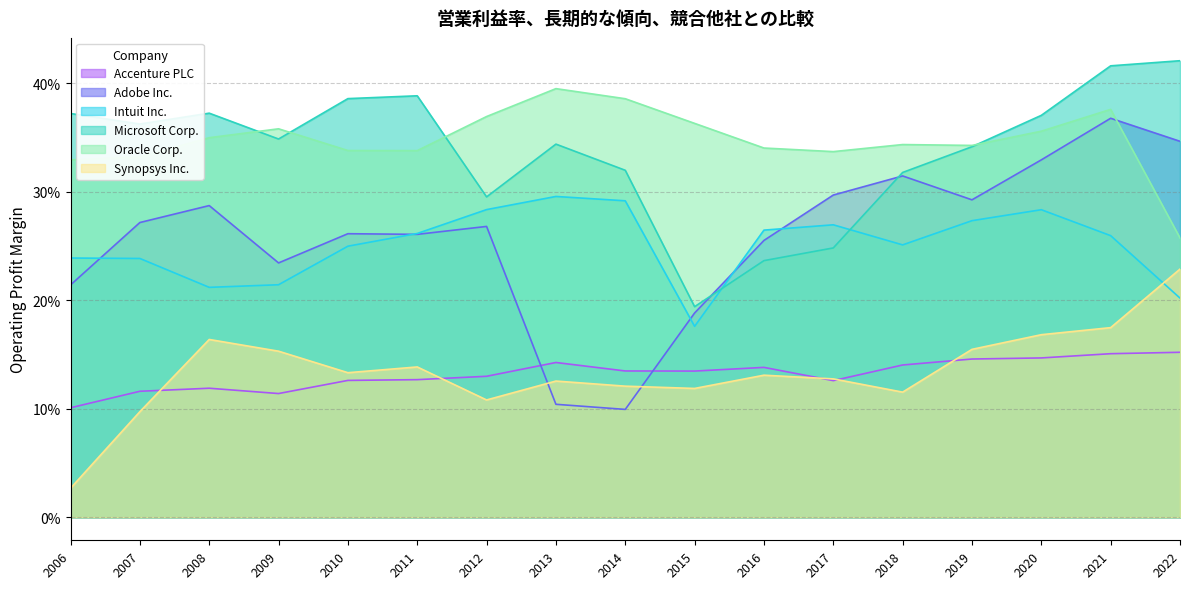

True or false: Accenture PLC and Microsoft Corp. cross at least once.

False